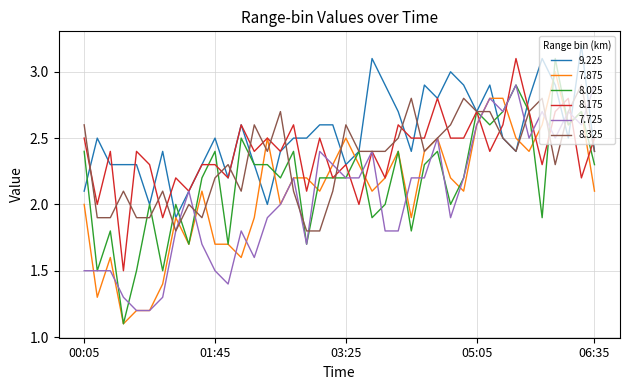

What is the sum of all 8.025 values?

87.4